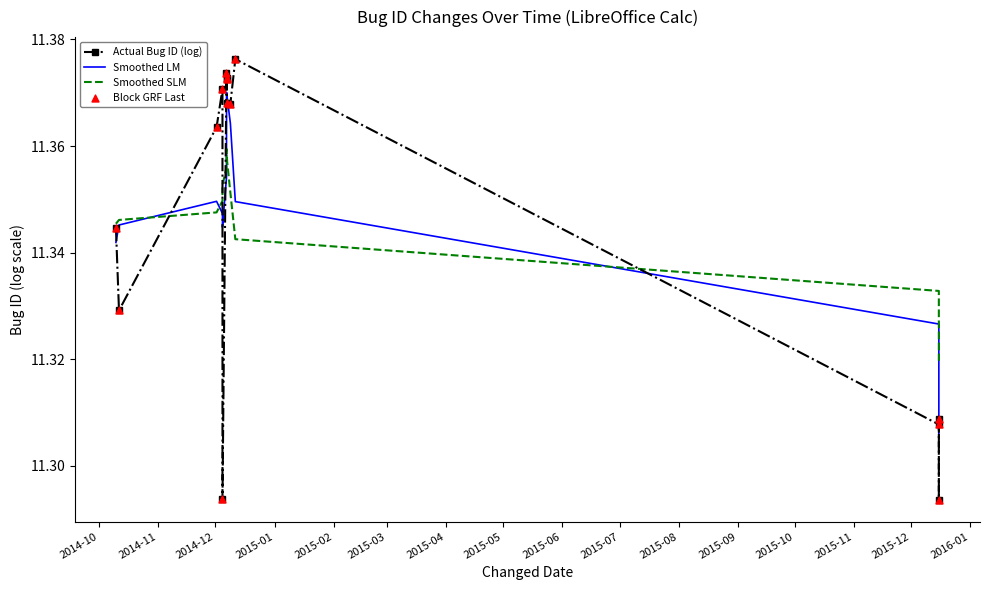

Which series has the largest total across all categories?

Actual Bug ID (log)